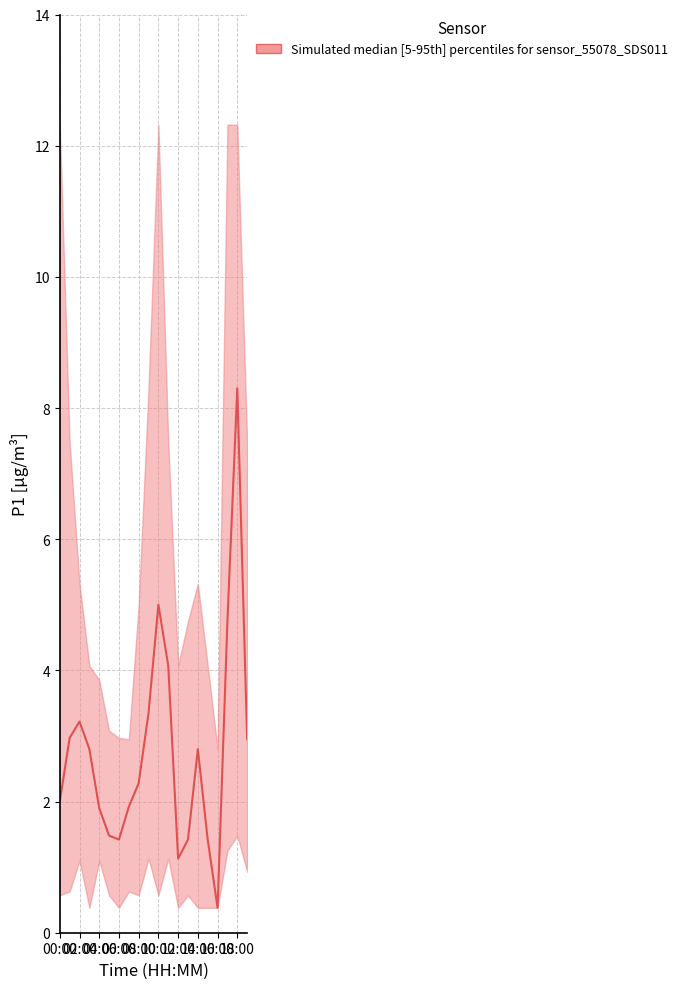

True or false: P1_upper has a value of 1.7 at 11:00.

False